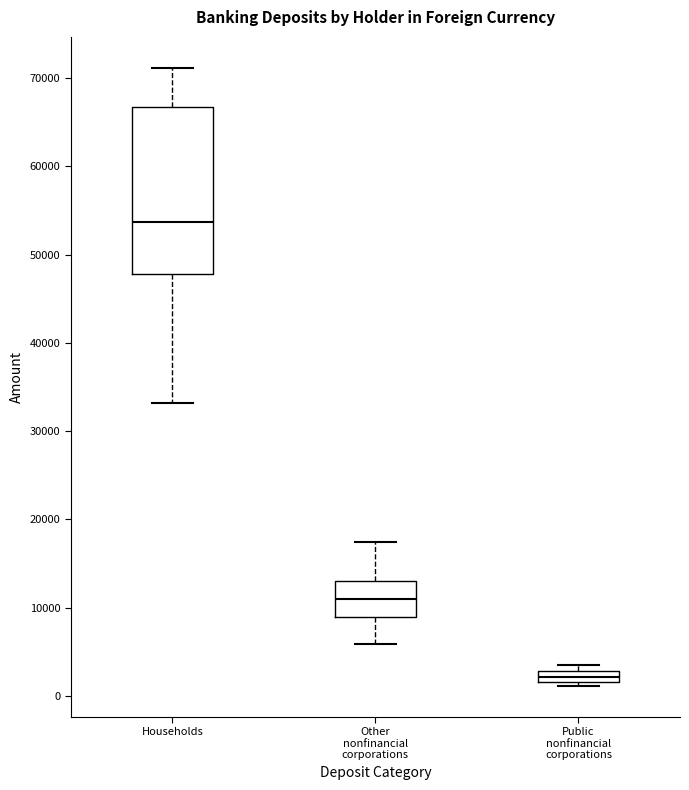

Which box has the highest median line?

Households